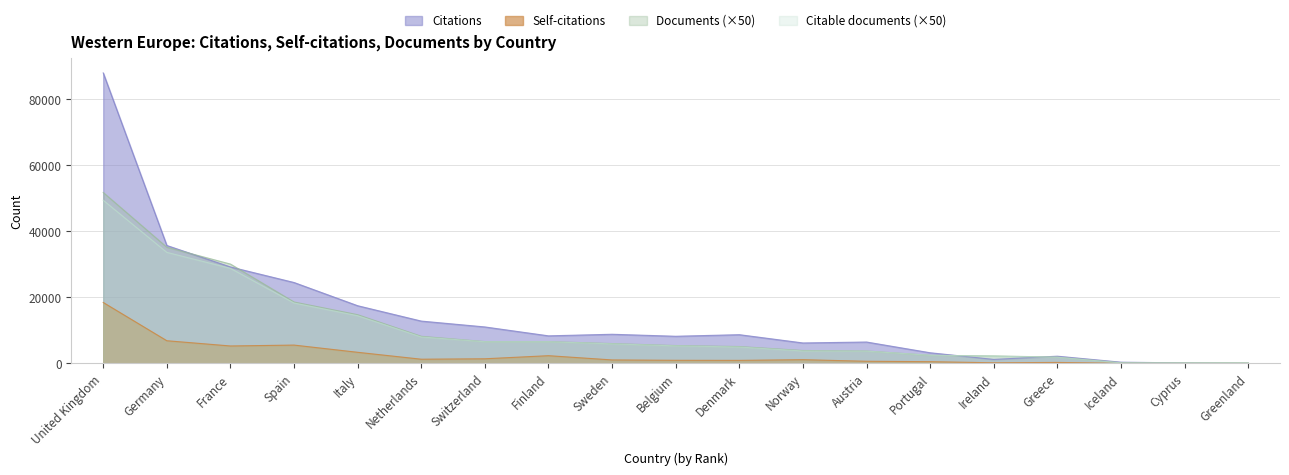

What is the total value across all series at Belgium?

19842